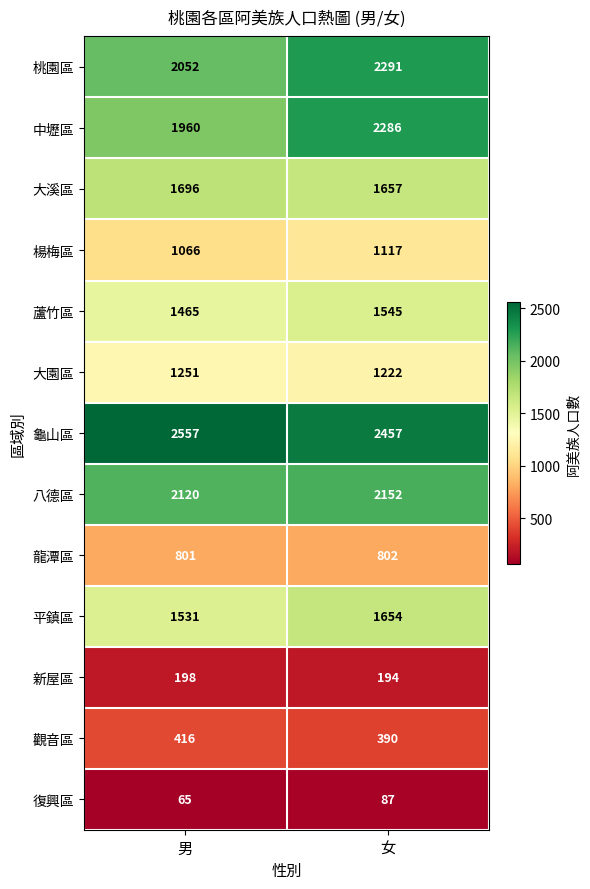

How many series are shown in this chart?

13